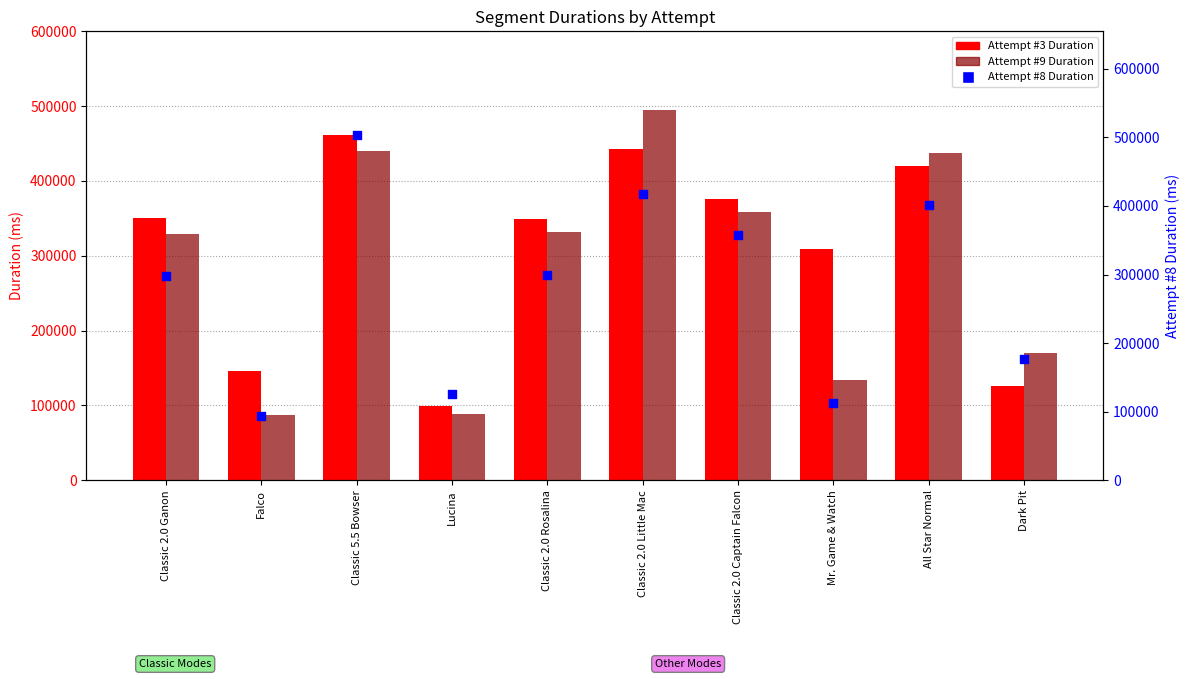

At how many categories does at least one series exceed 466814?

2